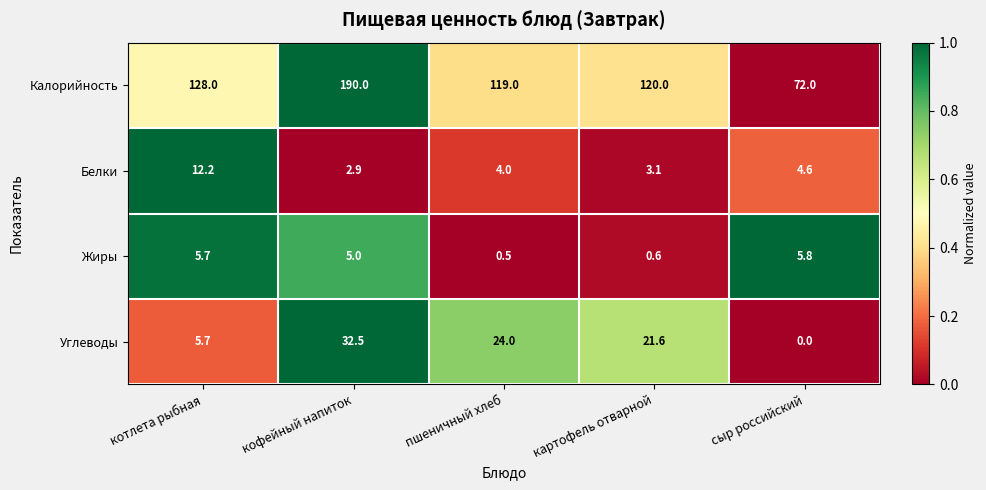

Reading left to right, list all the values displayed in this chart.

Калорийность: 128.0	190.0	119.0	120.0	72.0
Белки: 12.2	2.9	4.0	3.1	4.6
Жиры: 5.7	5.0	0.5	0.6	5.8
Углеводы: 5.7	32.5	24.0	21.6	0.0